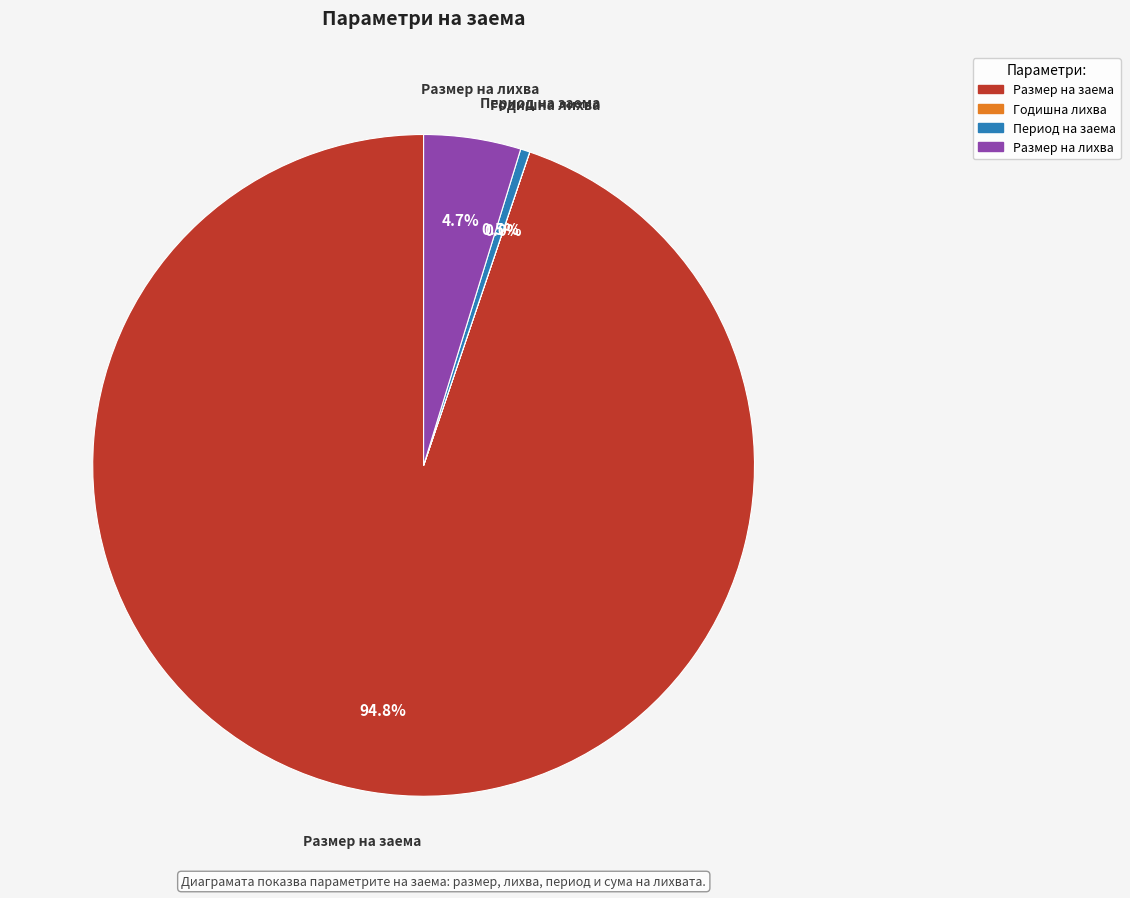

What is the largest slice in the pie chart?

Размер на заема